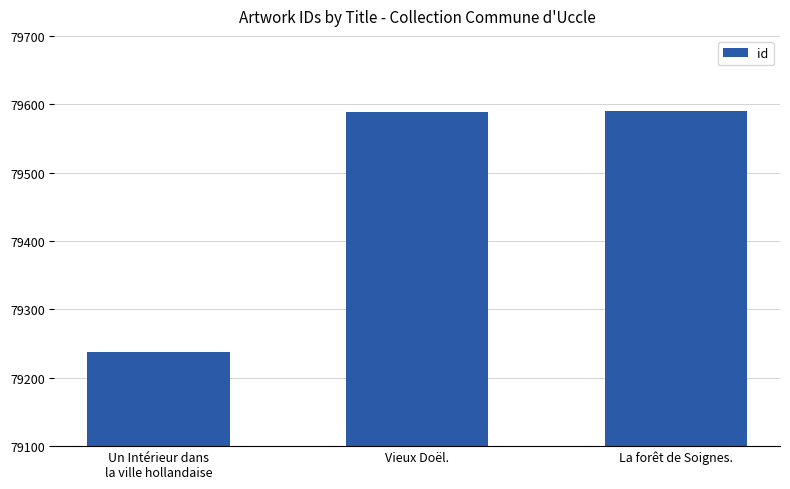

What value does the data have at Vieux Doël., to the nearest 10?

79590